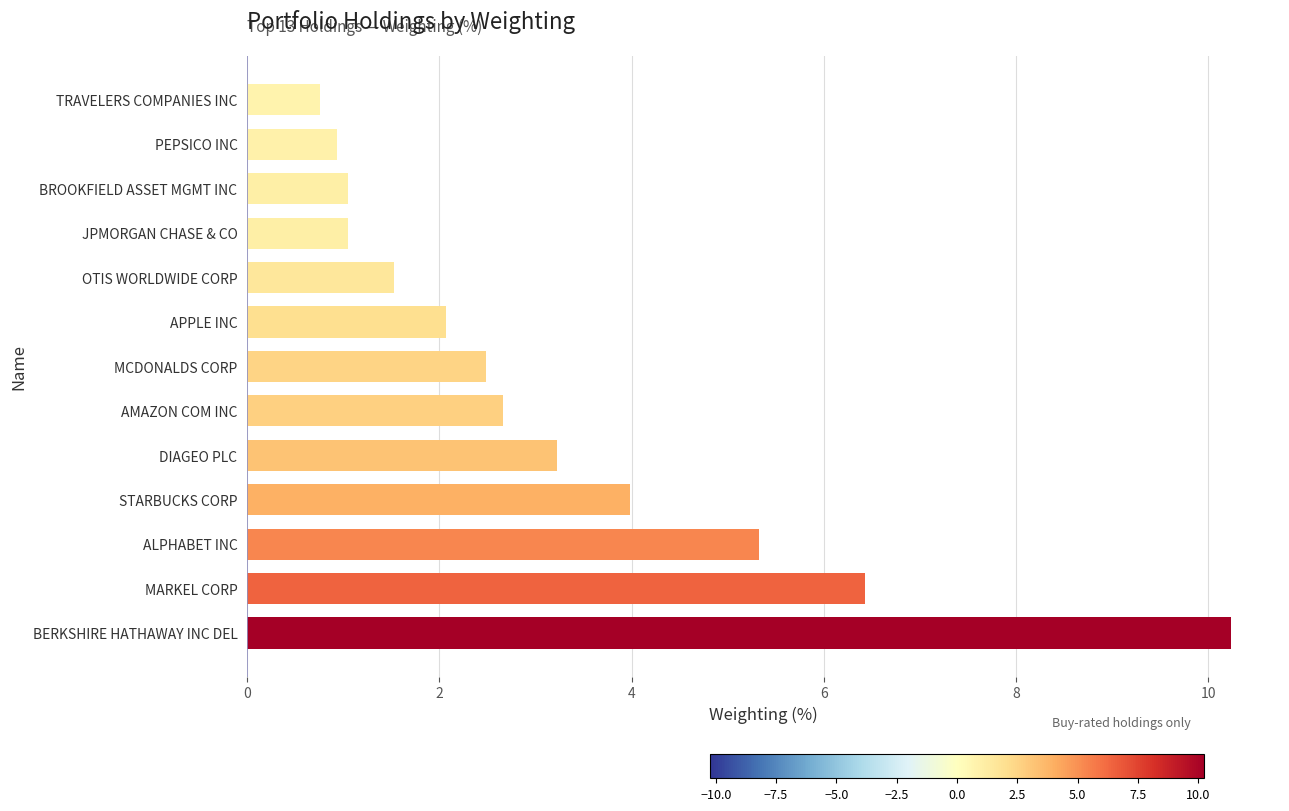

Is it true that the value at TRAVELERS COMPANIES INC is 1.1?

False